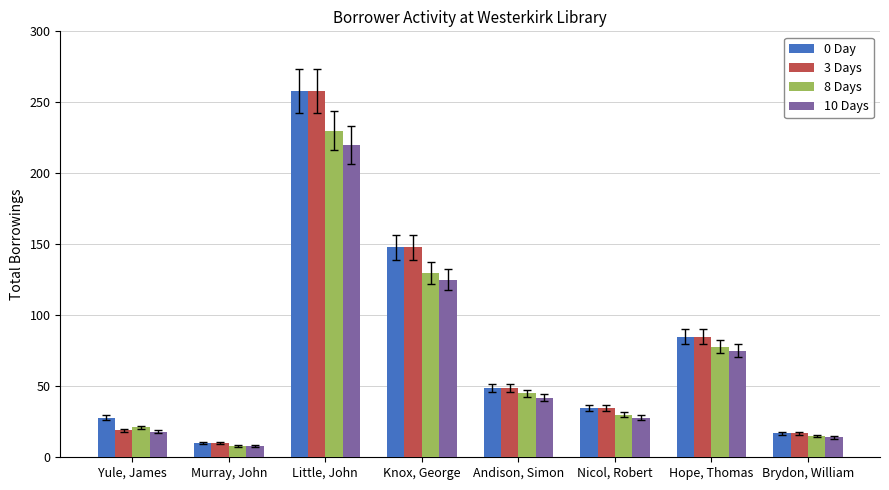

What is the sum of all 3 Days values?

621